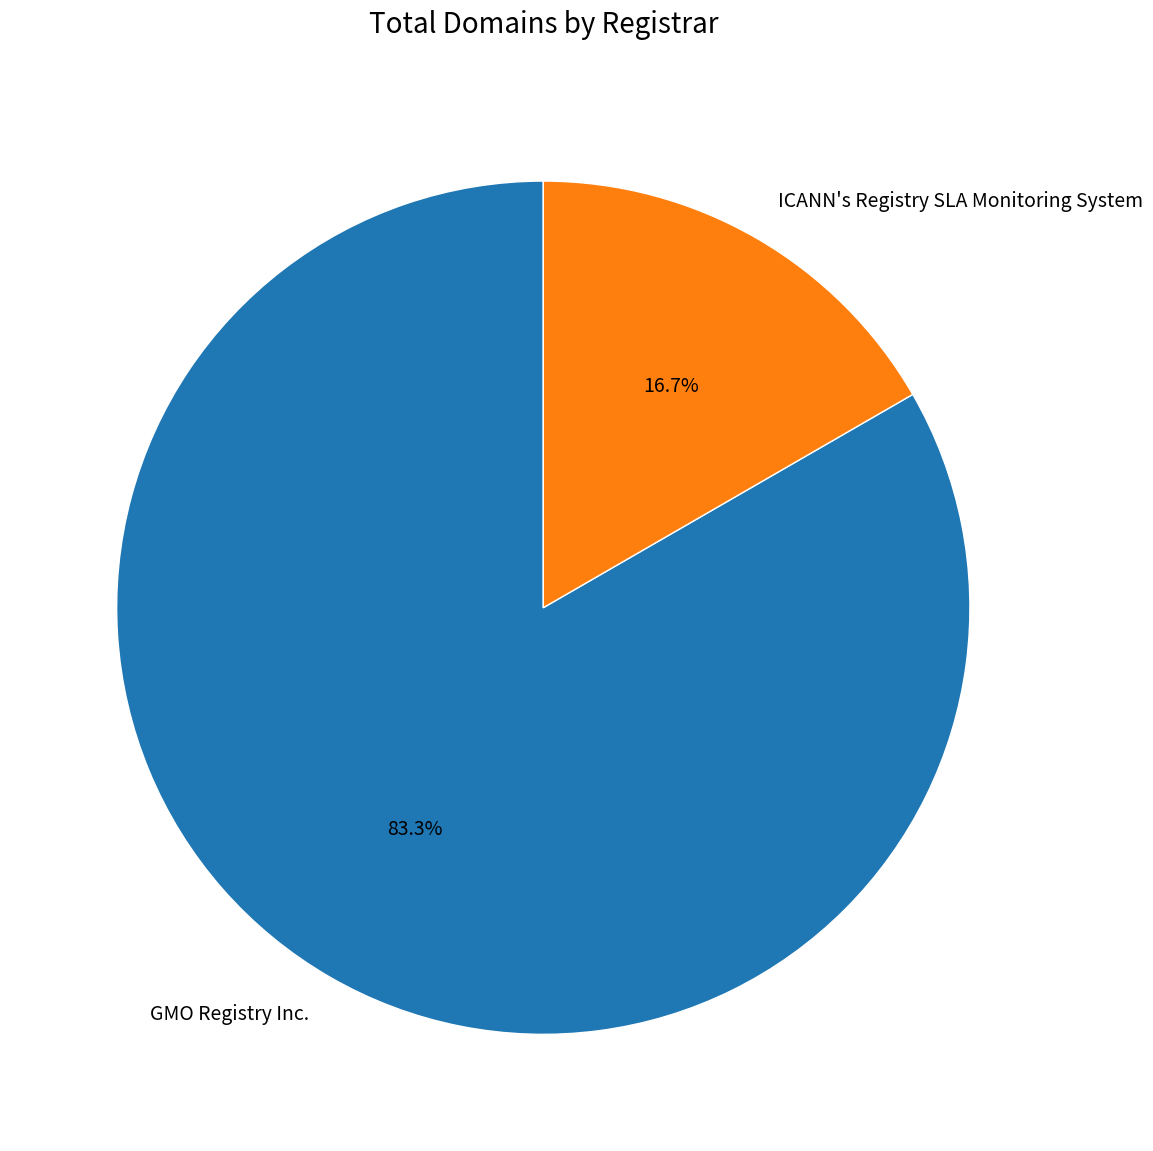

What is the ratio of the value at GMO Registry Inc. to the value at ICANN's Registry SLA Monitoring System?

5.0